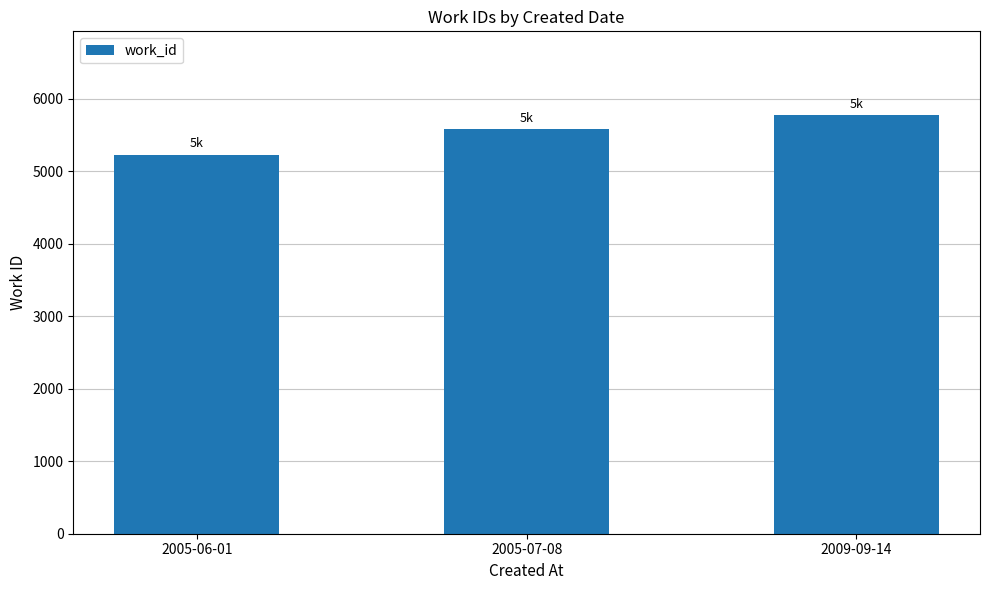

What is the value of the 3rd bar from the left?

5775